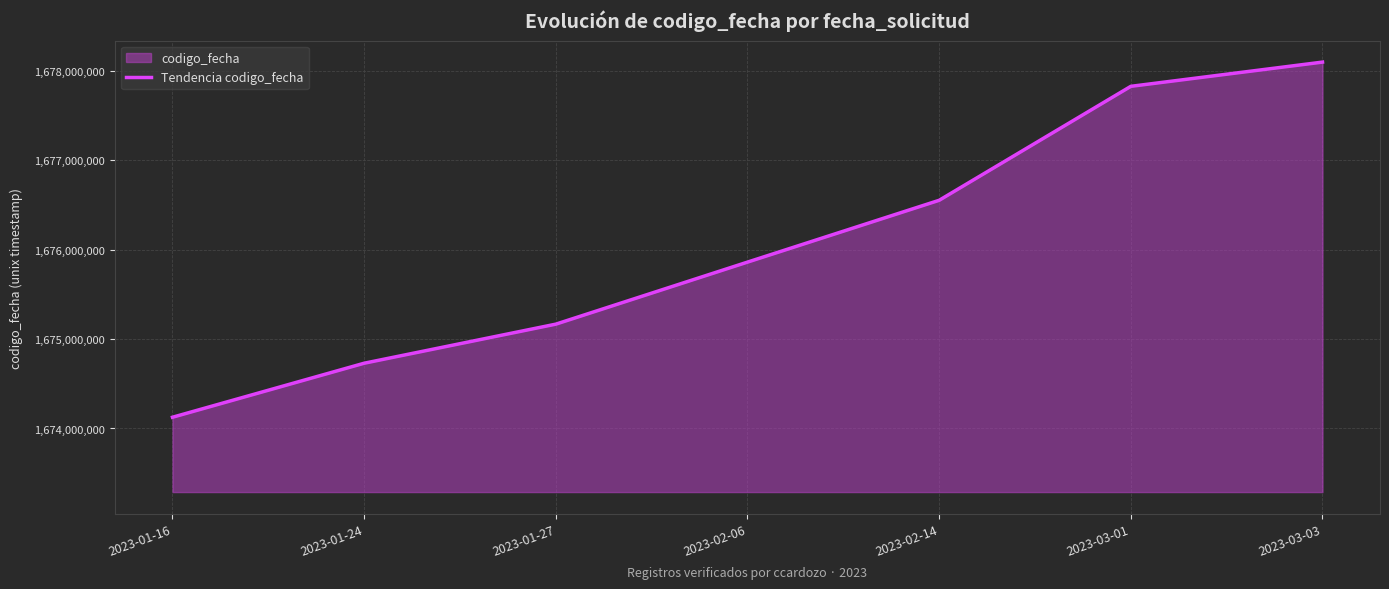

List the labels in order of value, largest first.

2023-03-03, 2023-03-01, 2023-02-14, 2023-02-06, 2023-01-27, 2023-01-24, 2023-01-16